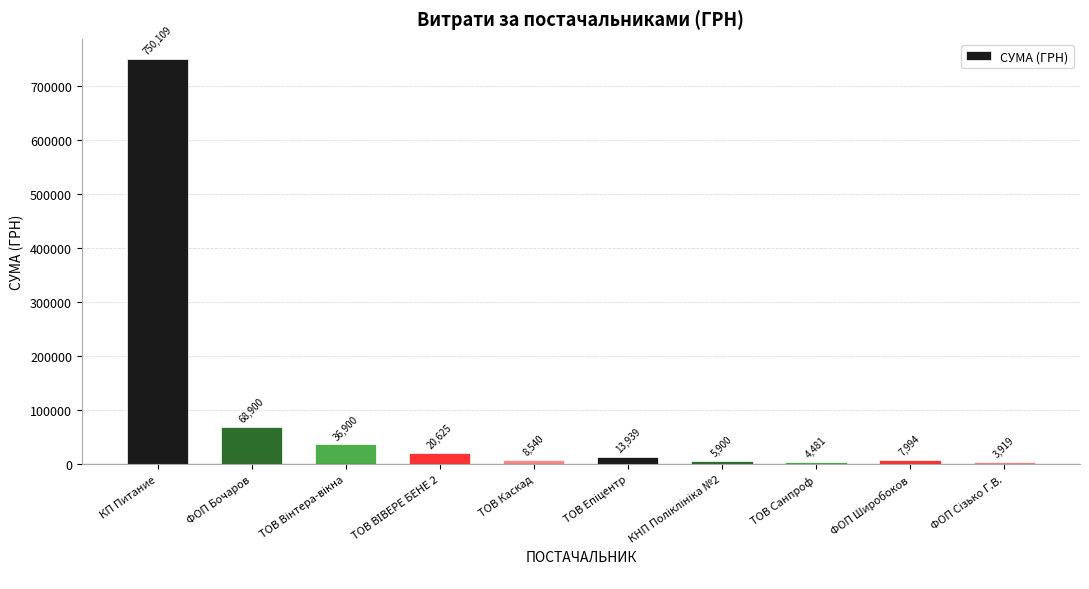

What is the greatest value displayed?

750109.4